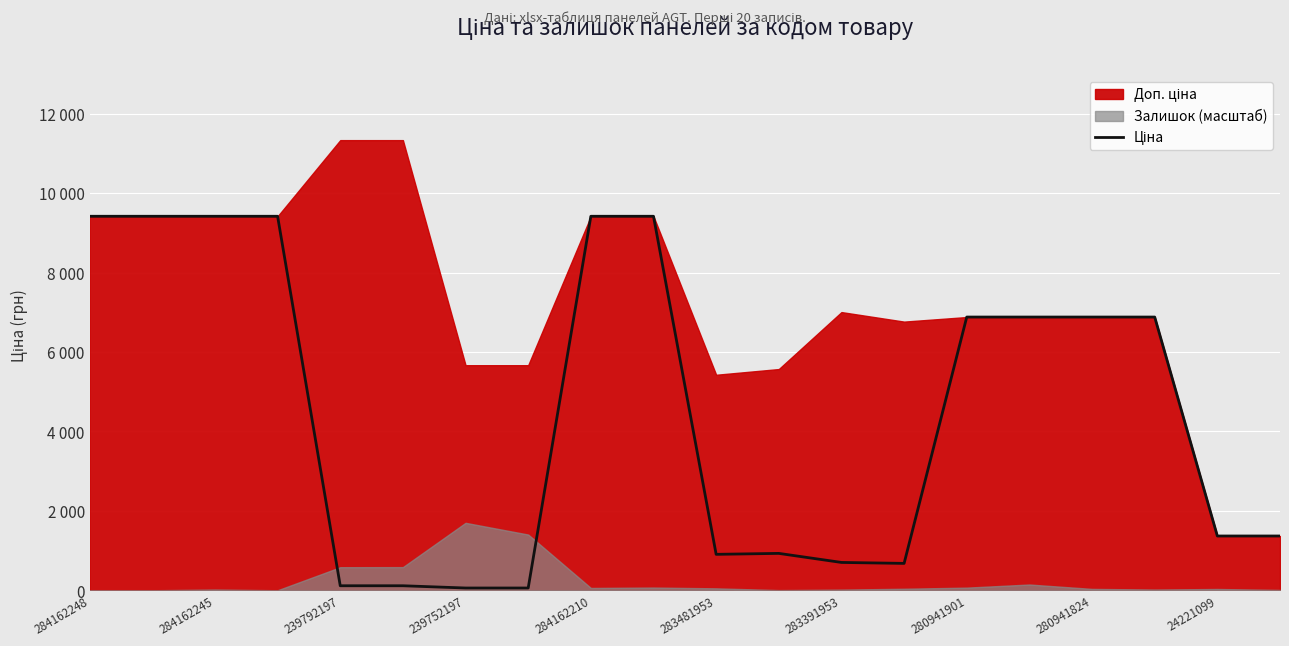

What position from the left is 15?

16